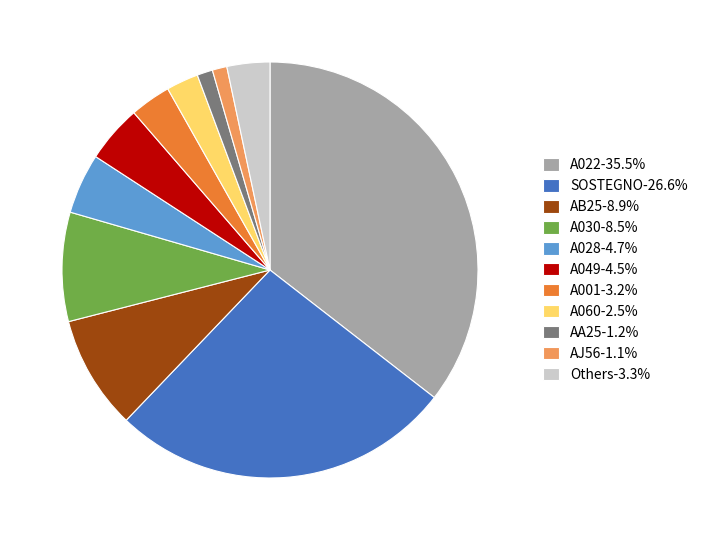

Does any single category account for the majority?

No